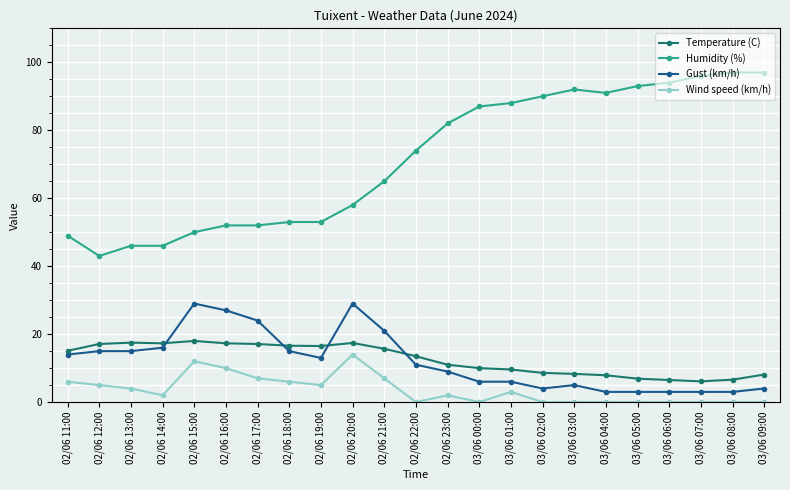

What is the sum of all Temperature (C) values?

288.7